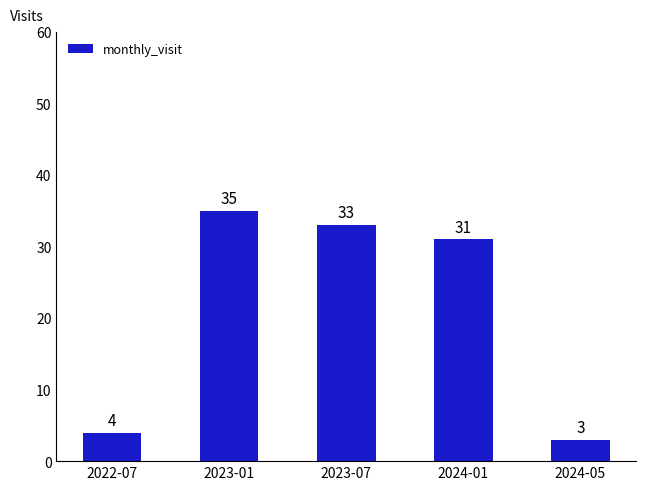

Read the value at 2023-01, to the nearest 10.

40